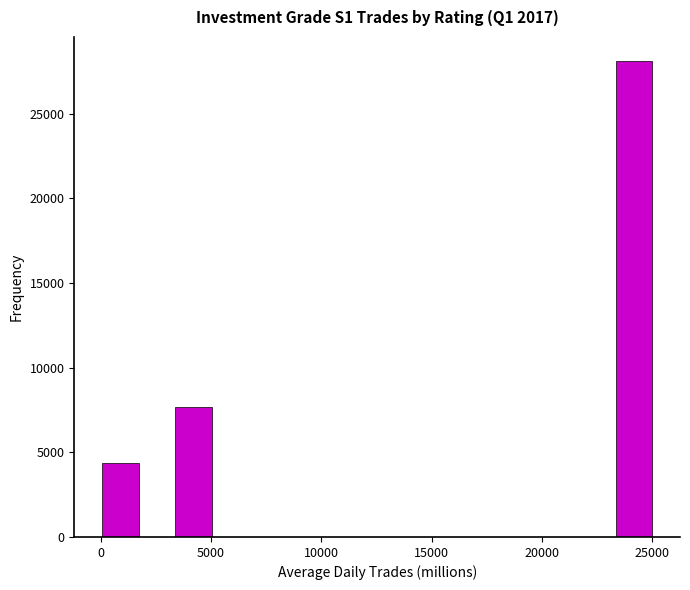

Read against the x-axis, roughly where is the centre of the tallest bar?

24000